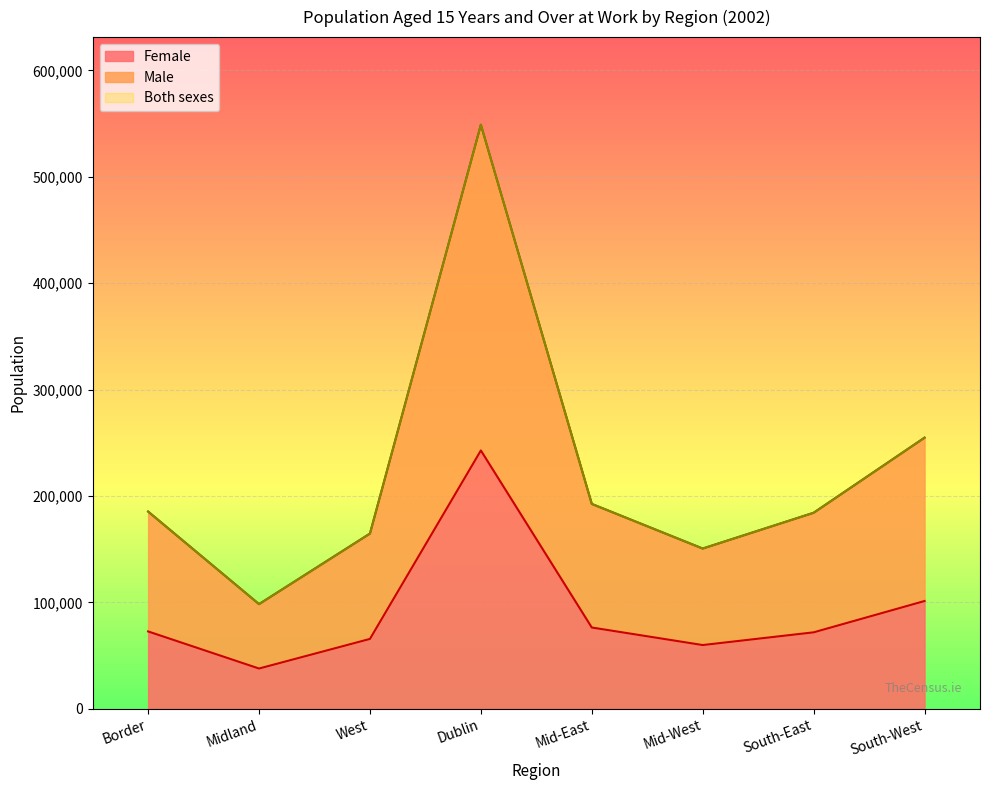

Where is the first local maximum for Both sexes?

Dublin